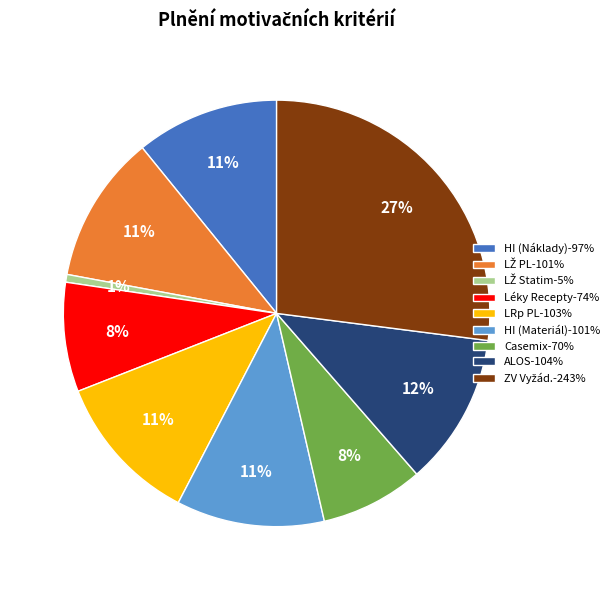

Approximately how many times larger is the value at LRp PL compared to HI (Materiál)?

1.0